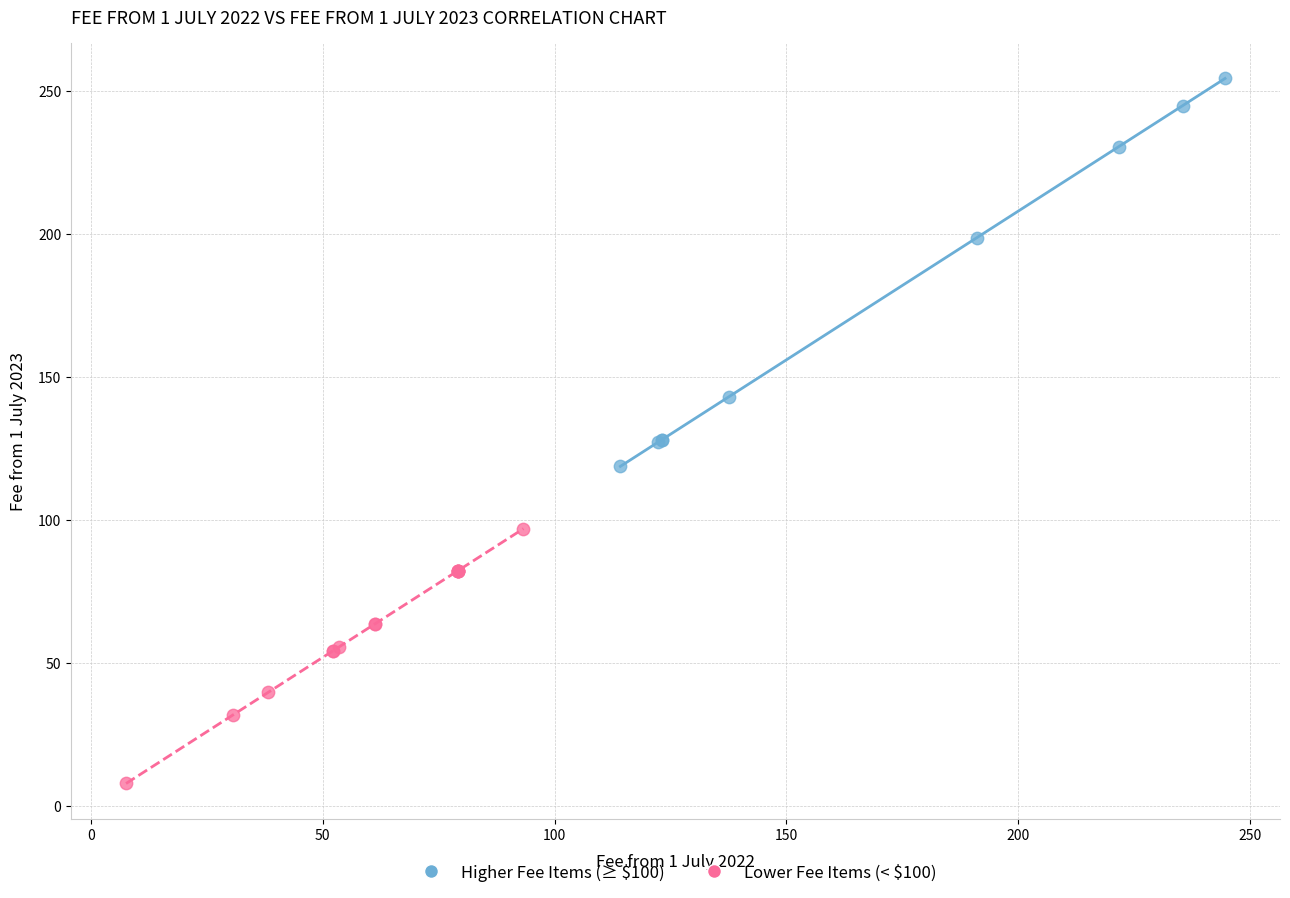

What are all the series names shown in the legend?

Higher Fee Items (≥ $100), Lower Fee Items (< $100)